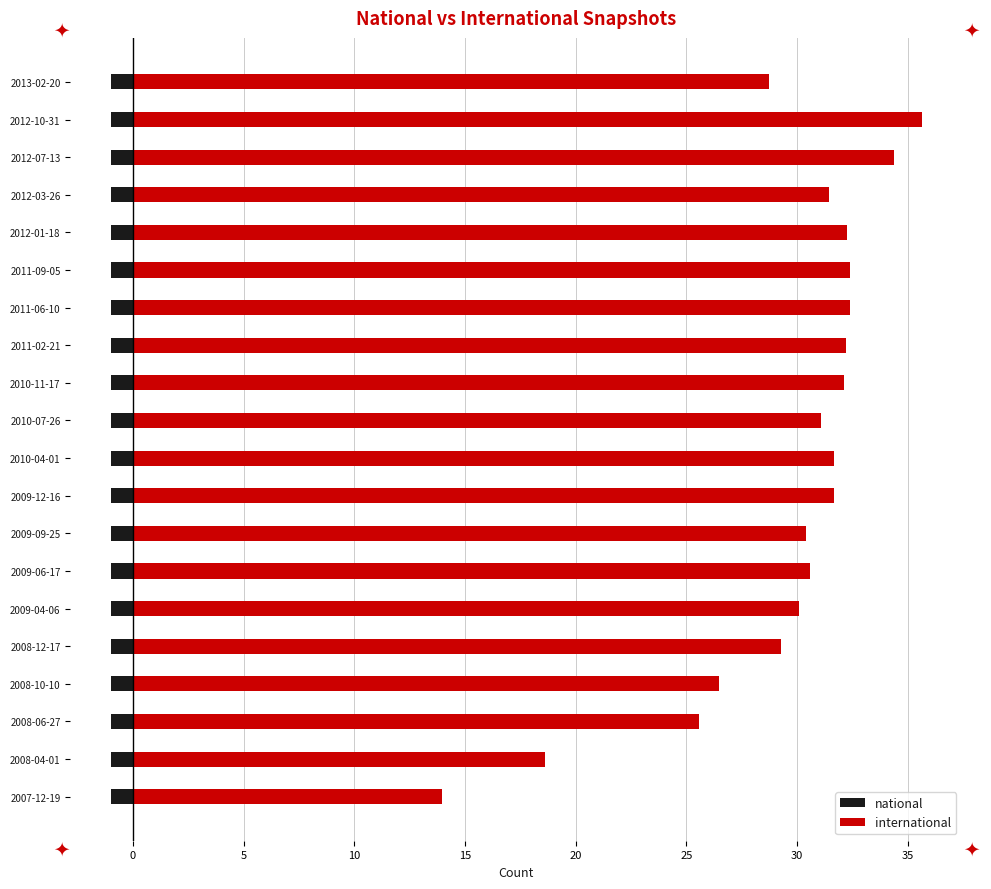

What is the difference between the maximum and minimum values in the international series?

21.7